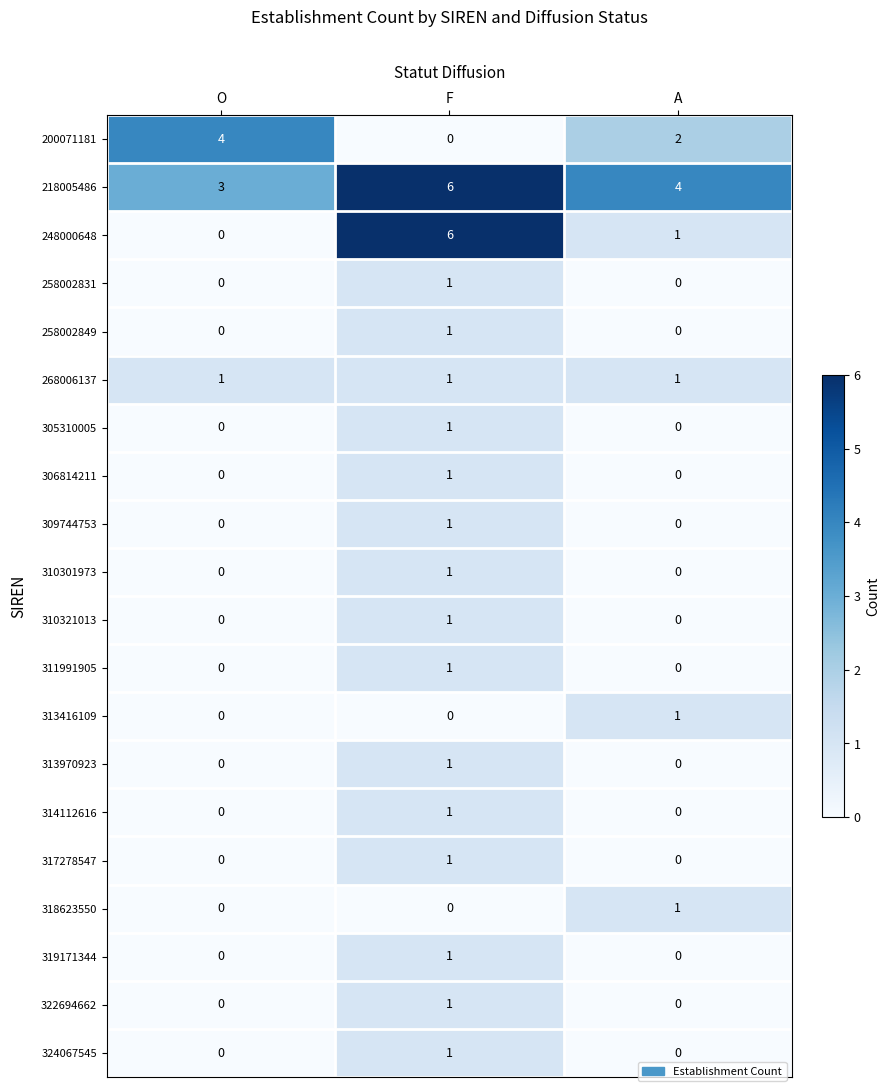

At how many categories does at least one series exceed 2?

3